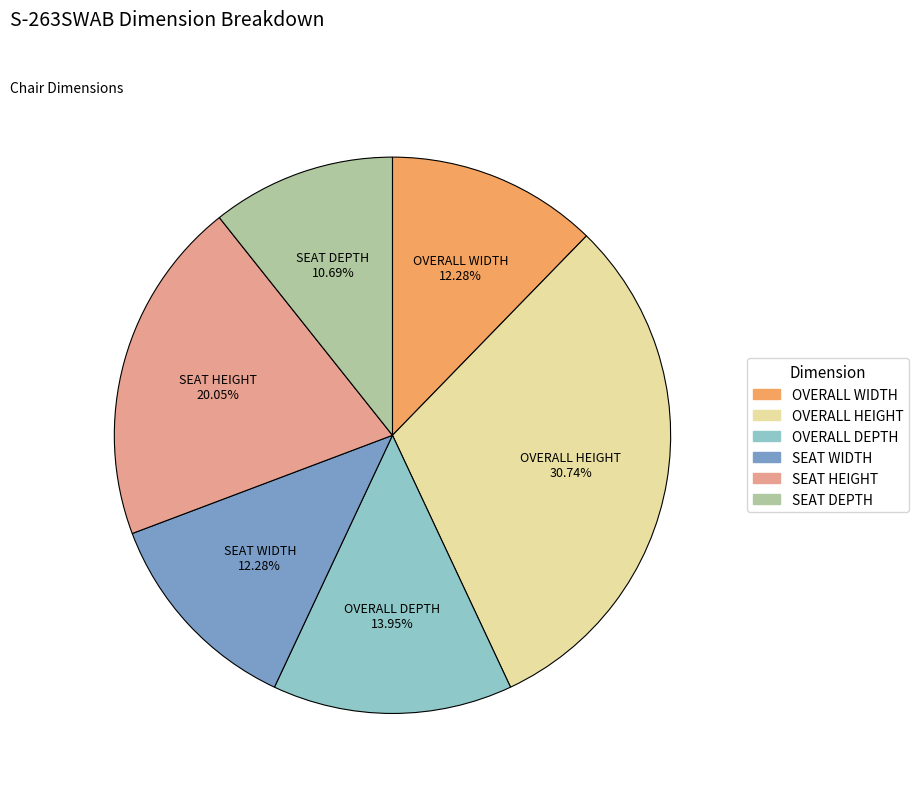

Is it true that SEAT WIDTH is 19% of the pie?

False